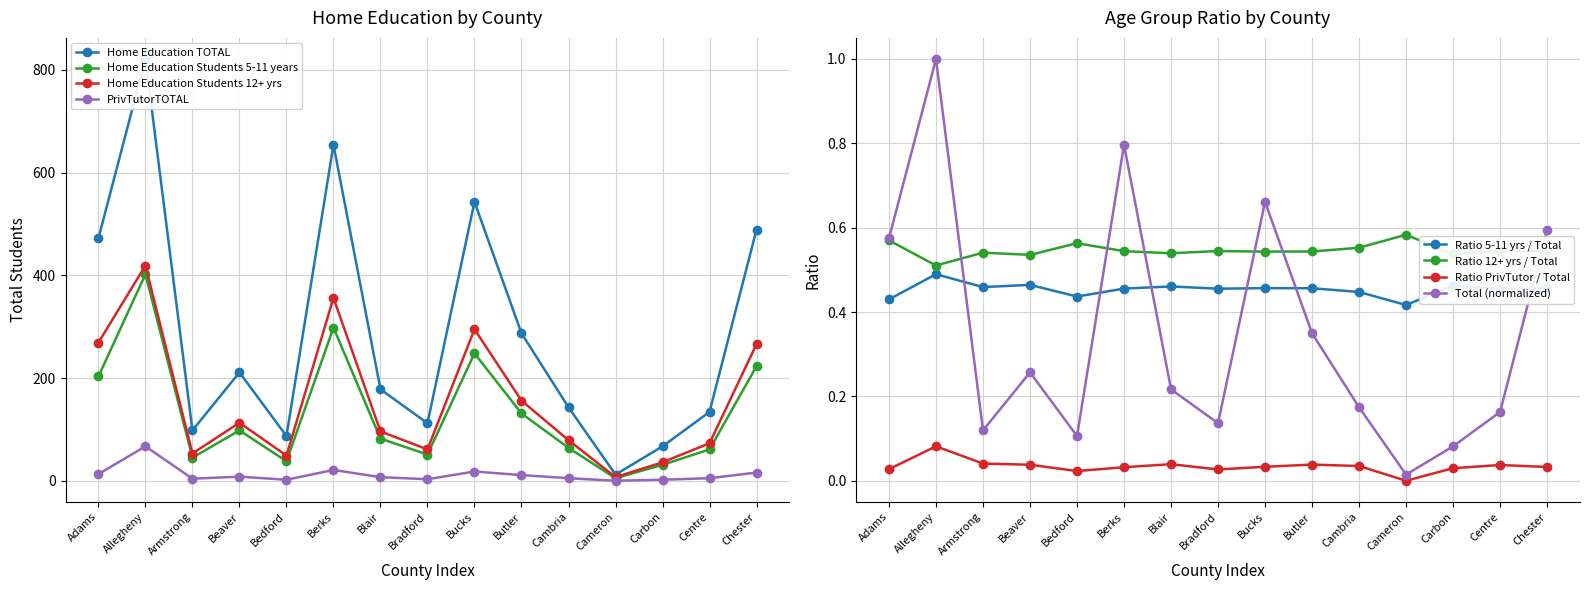

How many data points in Home Education TOTAL are above 178?

7